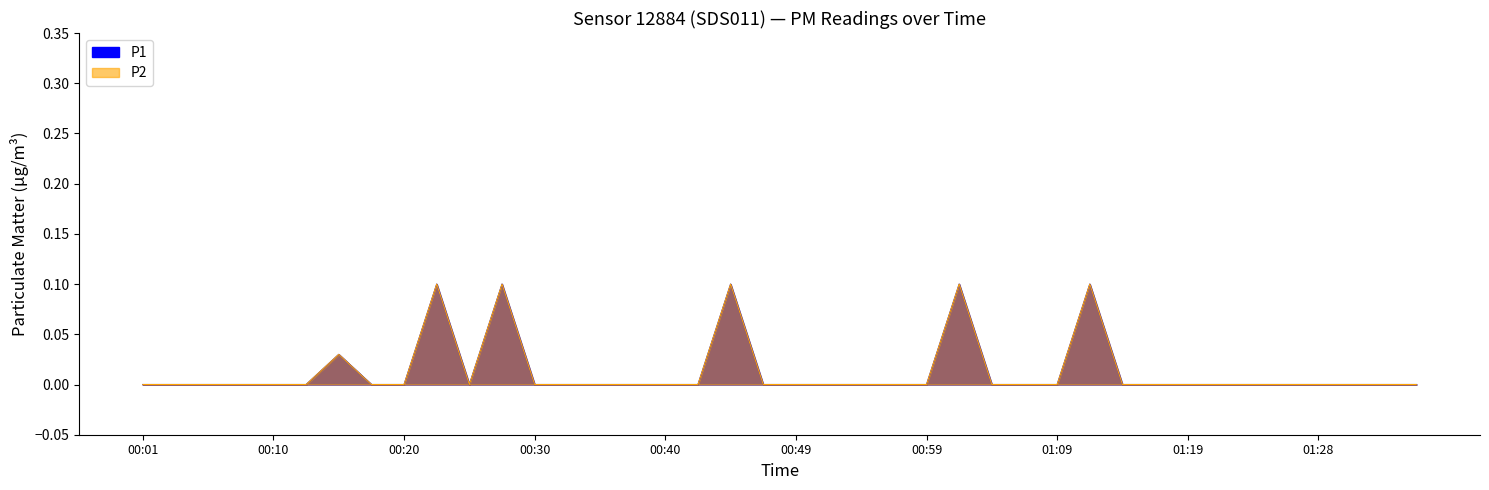

True or false: P1 and P2 cross at least once.

False